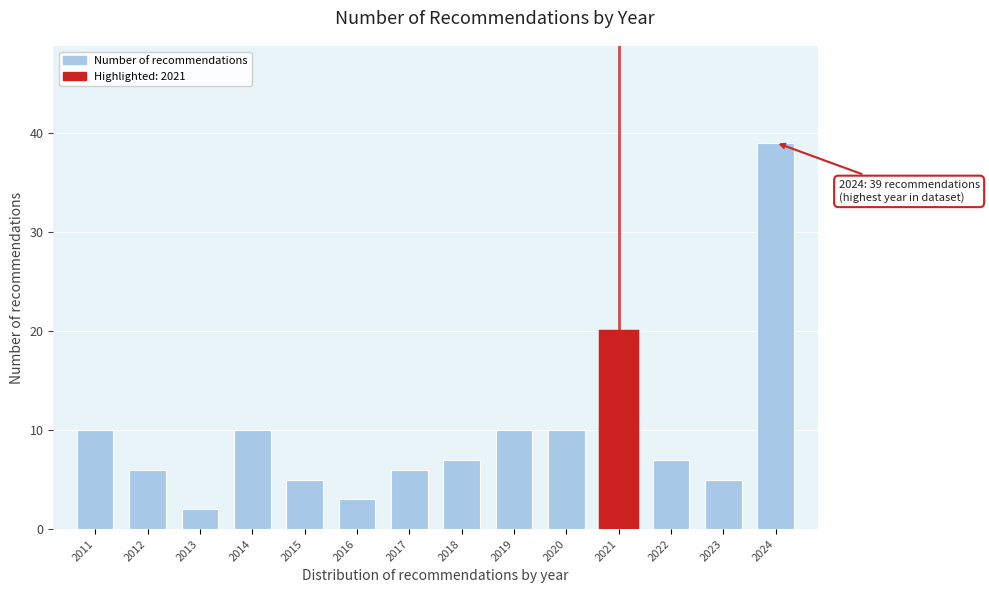

Reading left to right, what are all the values shown in this chart?

10	6	2	10	5	3	6	7	10	10	20	7	5	39